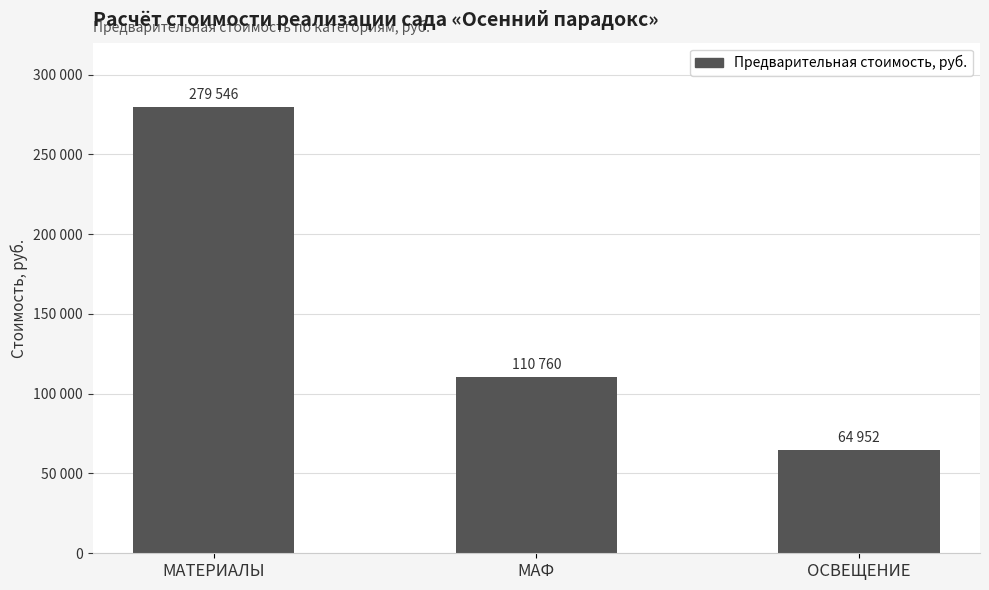

Between ОСВЕЩЕНИЕ and МАФ, which is larger?

МАФ